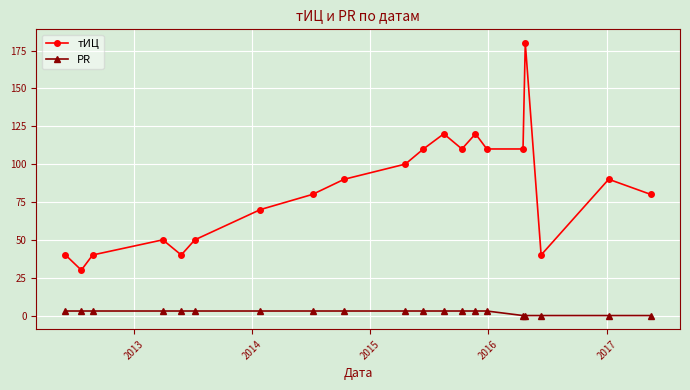

Which series has the widest spread of values?

тИЦ